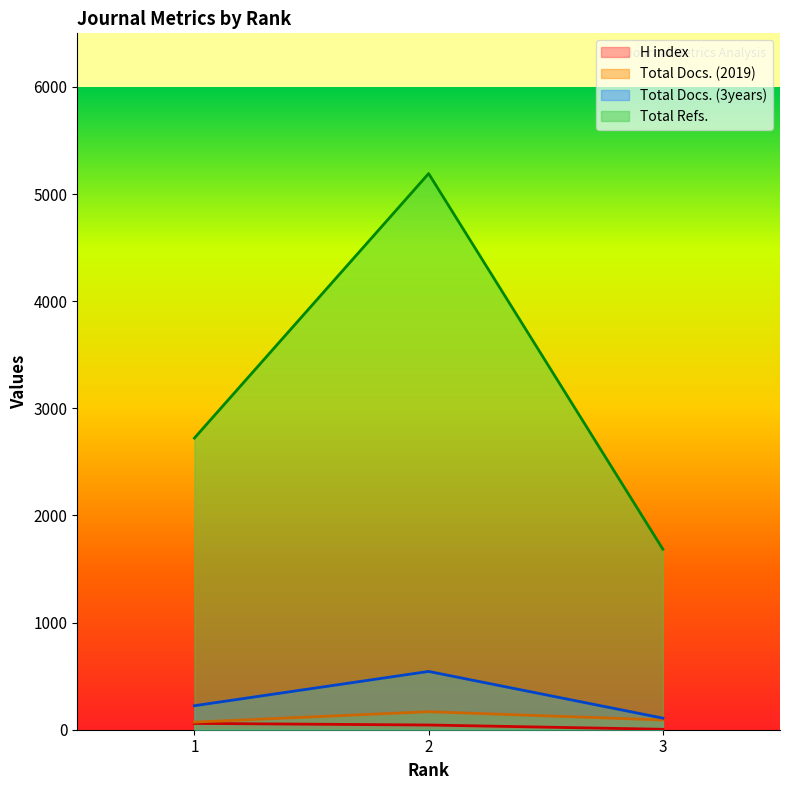

At how many categories does at least one series exceed 2675?

2